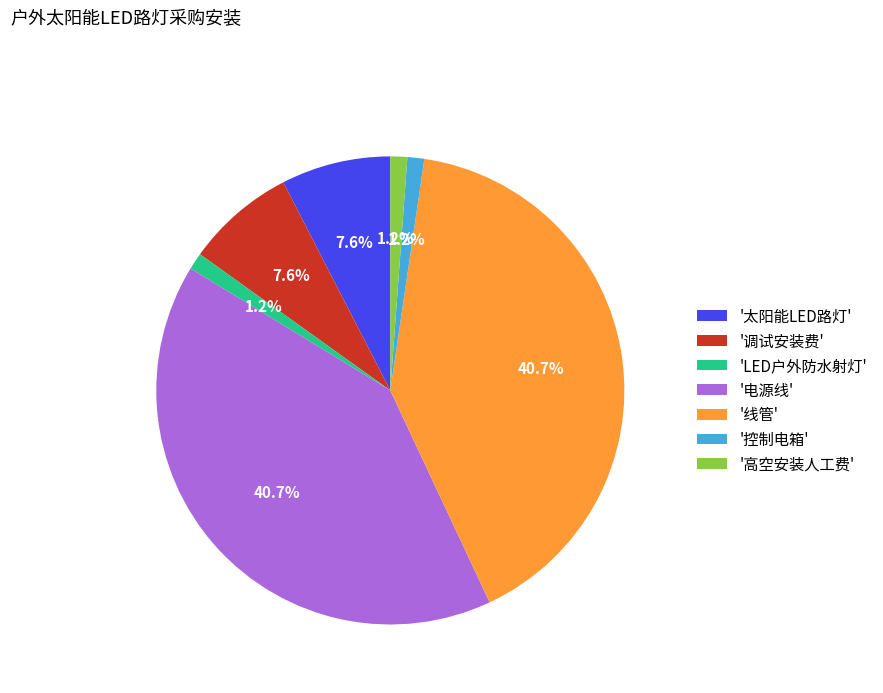

Which has a higher value, '控制电箱' or '太阳能LED路灯'?

'太阳能LED路灯'